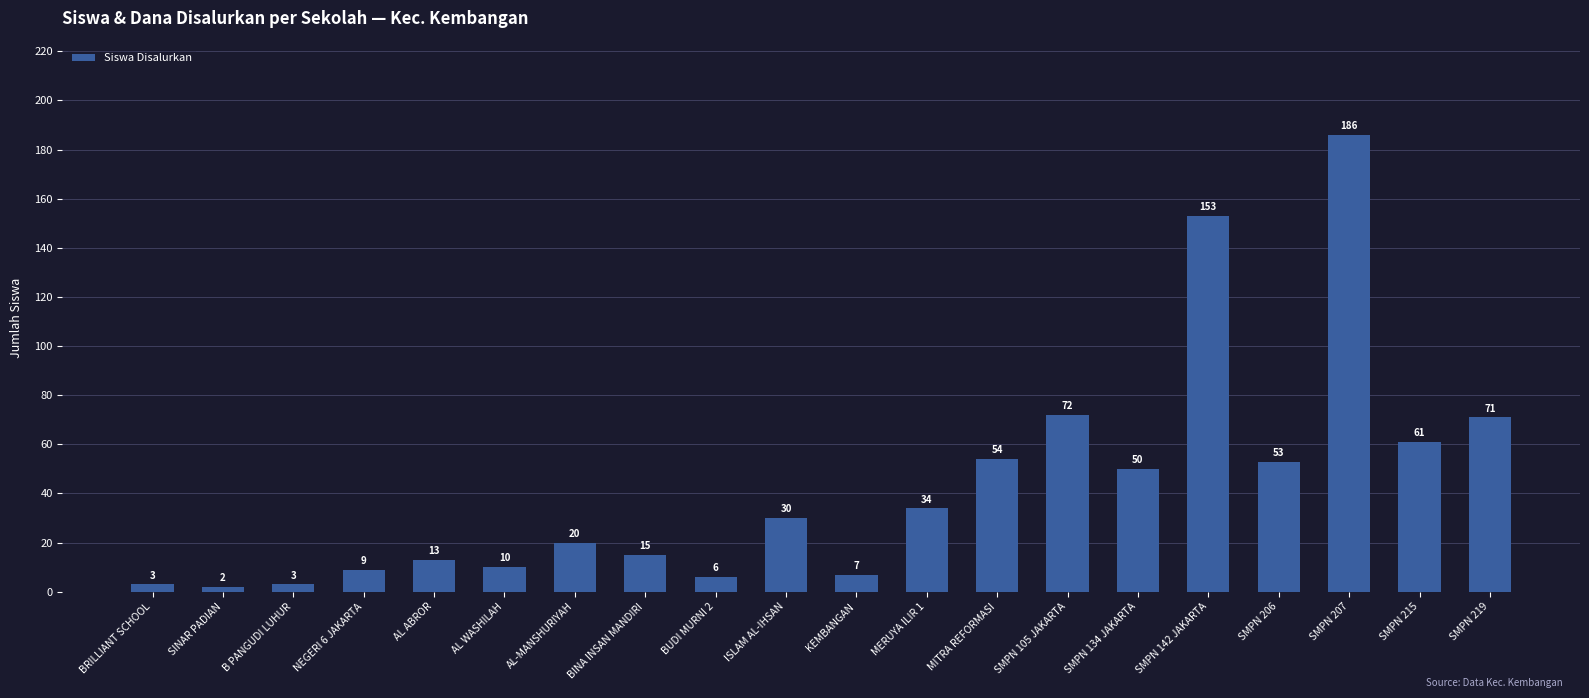

What value does the data have at SMPN 134 JAKARTA, to the nearest 10?

50